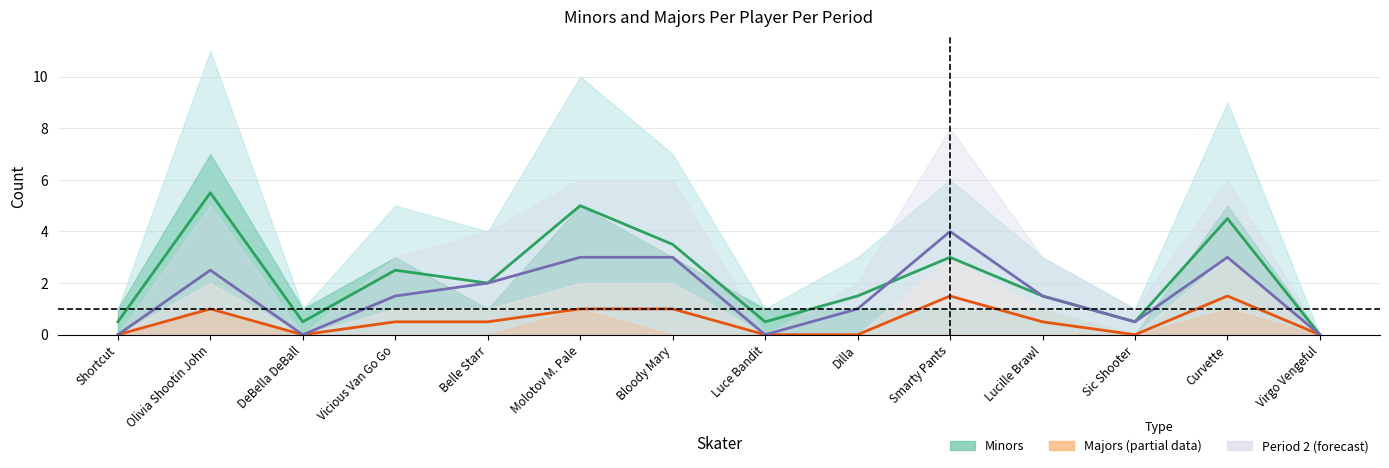

Which series has the largest range (max minus min)?

Minors (Estimate)